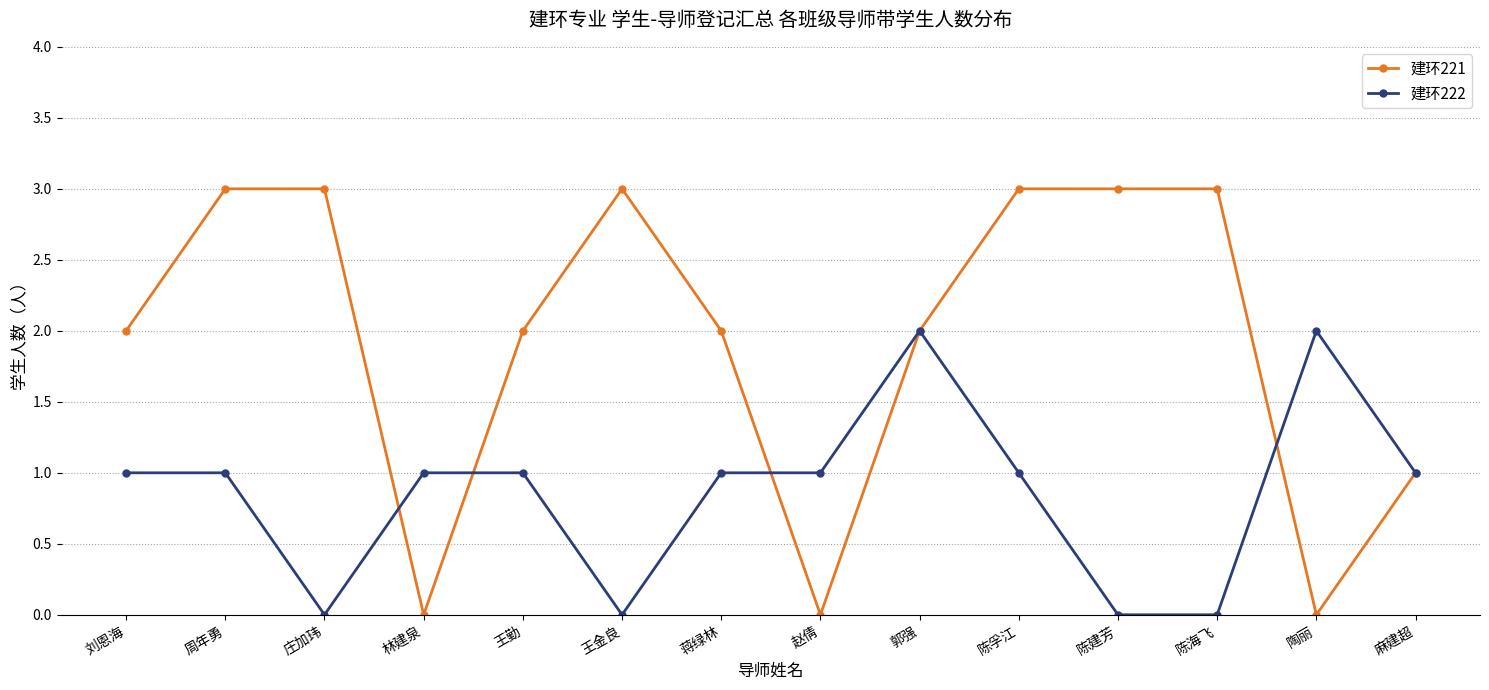

Count the 建环221 values in the range 1 to 3.

11